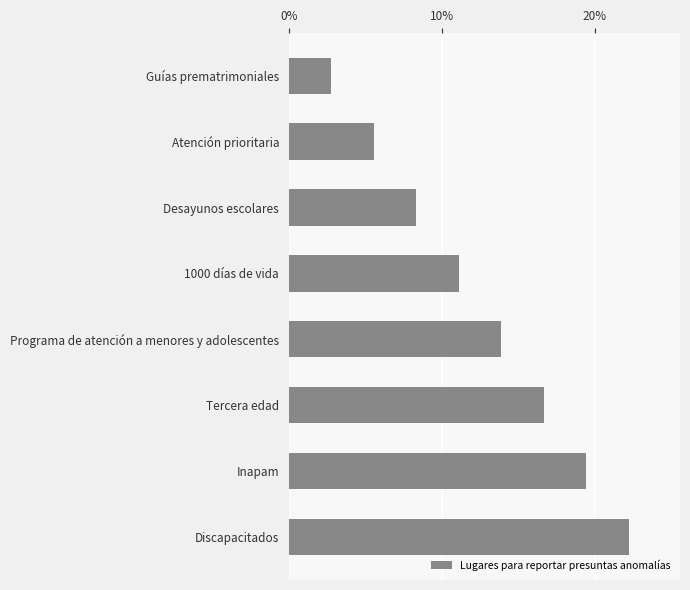

At which label is the value closest to 0?

Guías prematrimoniales